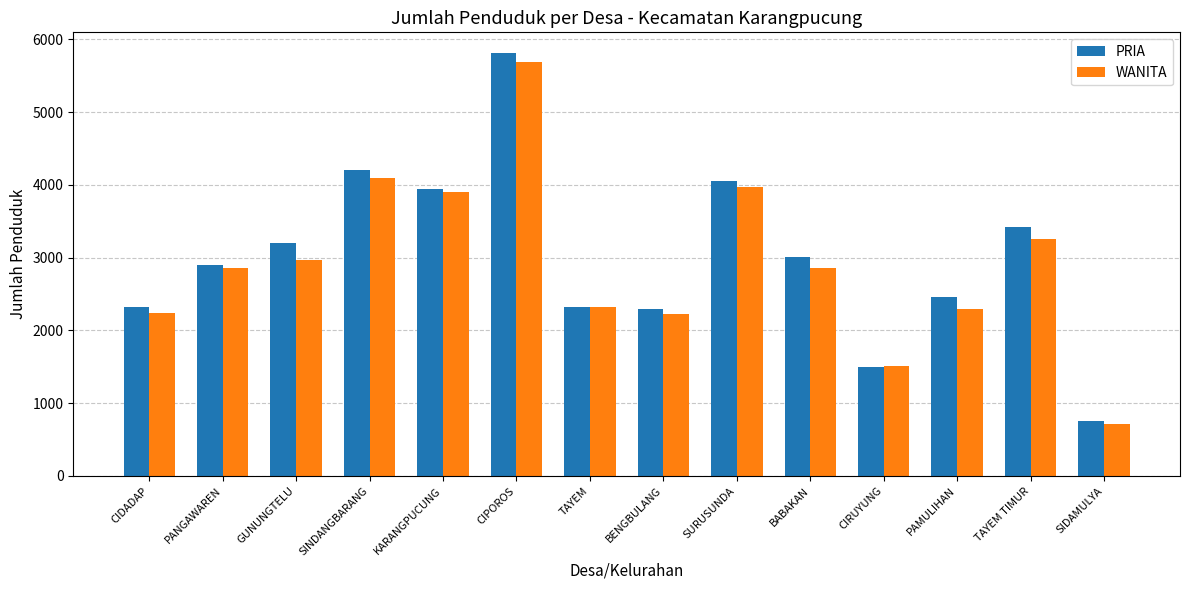

Read the WANITA value at SURUSUNDA.

3968